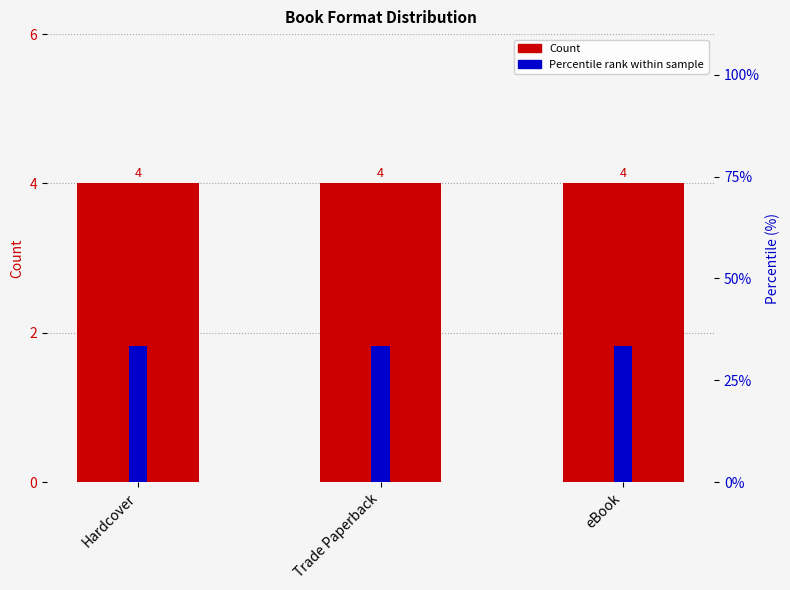

The Count series shows 2.4 at Trade Paperback. True or false?

False